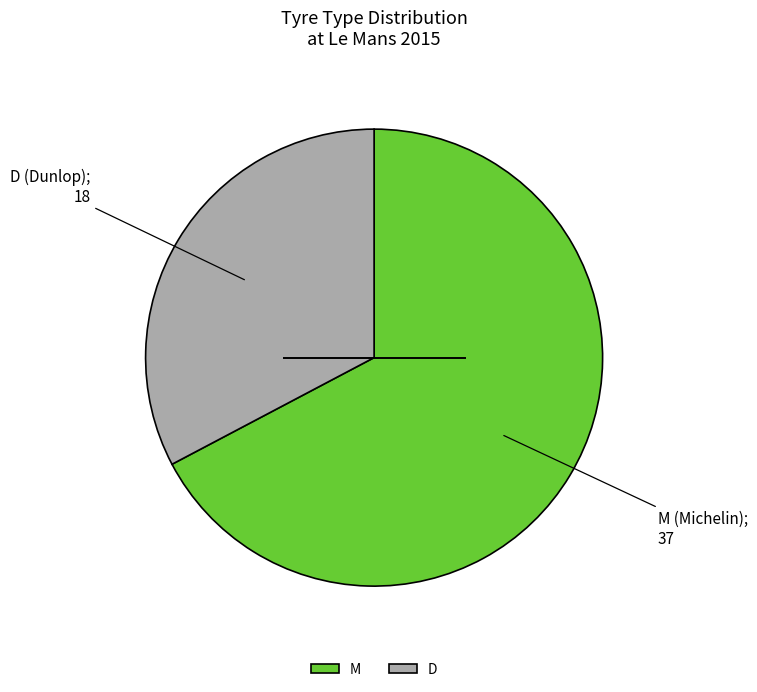

Which category accounts for the majority?

M